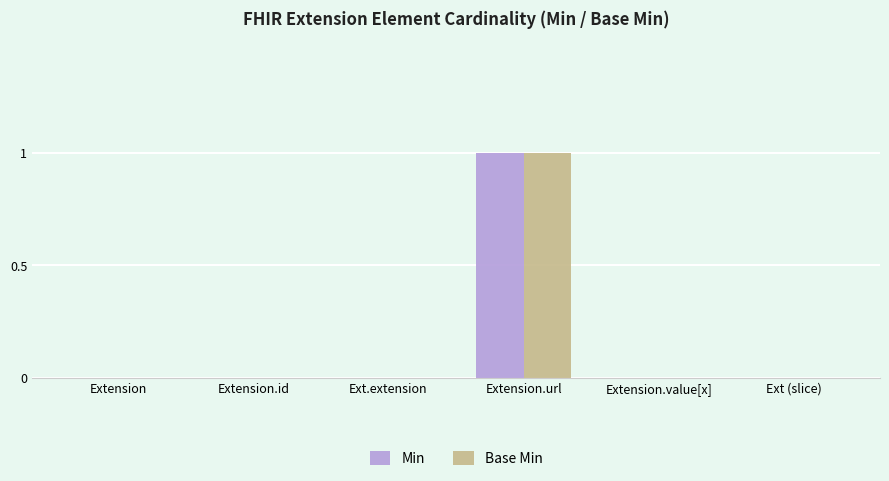

How many Min values are between 0 and 1?

6